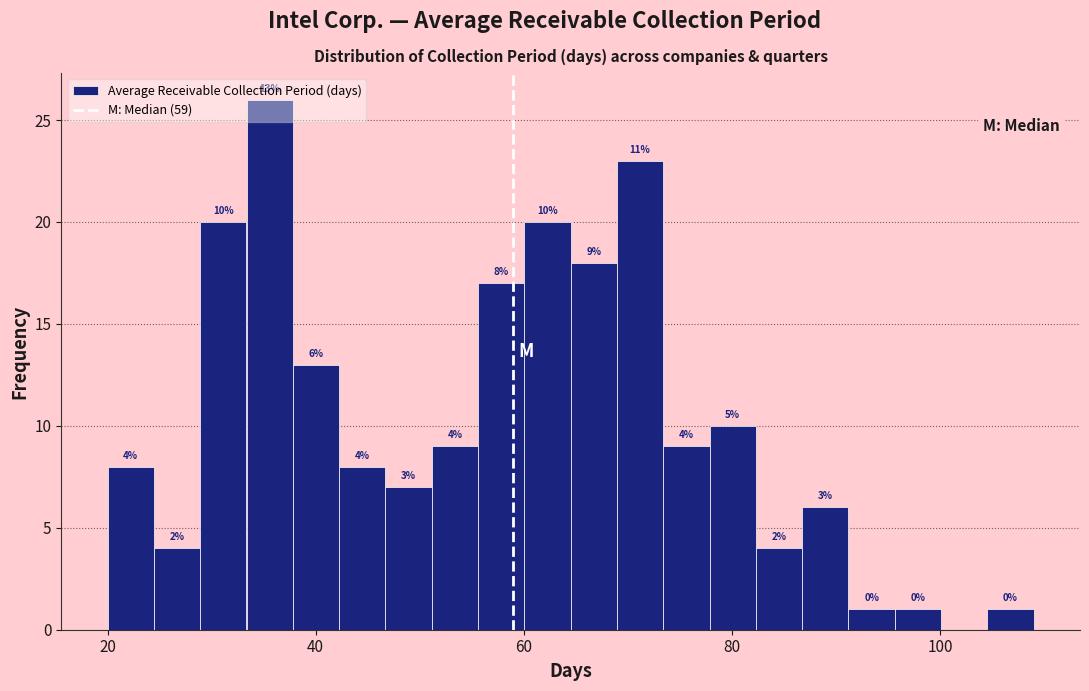

Read against the x-axis, roughly where is the centre of the tallest bar?

36